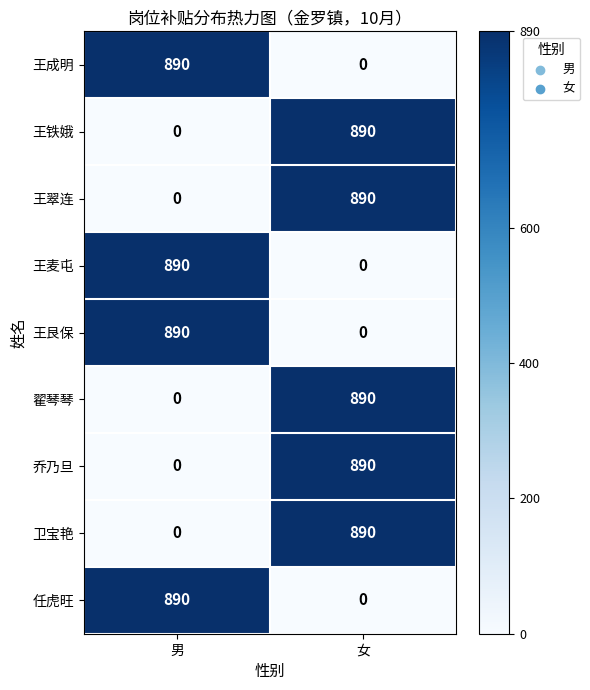

What is the spread (max minus min) of values at 男?

890